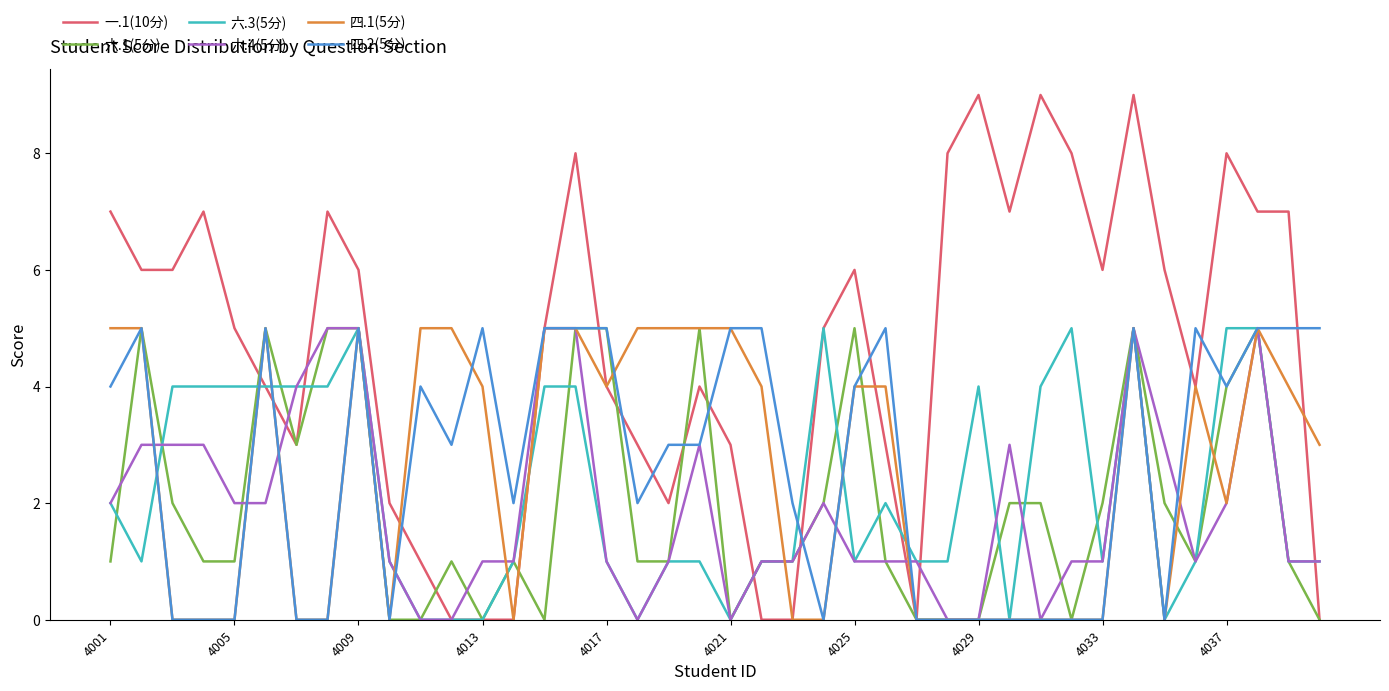

Which series has the largest total across all categories?

一.1(10分)